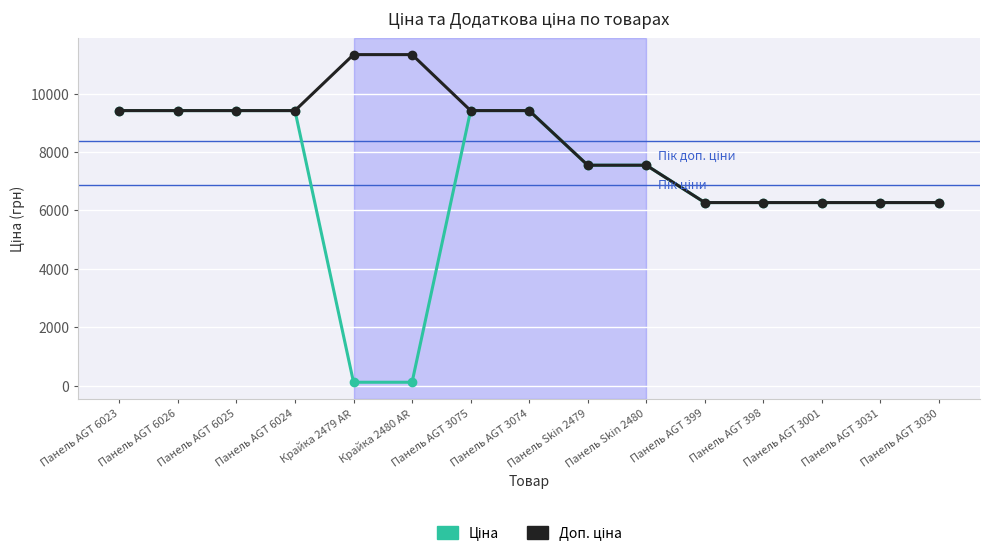

What is the label of the 2nd point from the right?

Панель AGT 3031